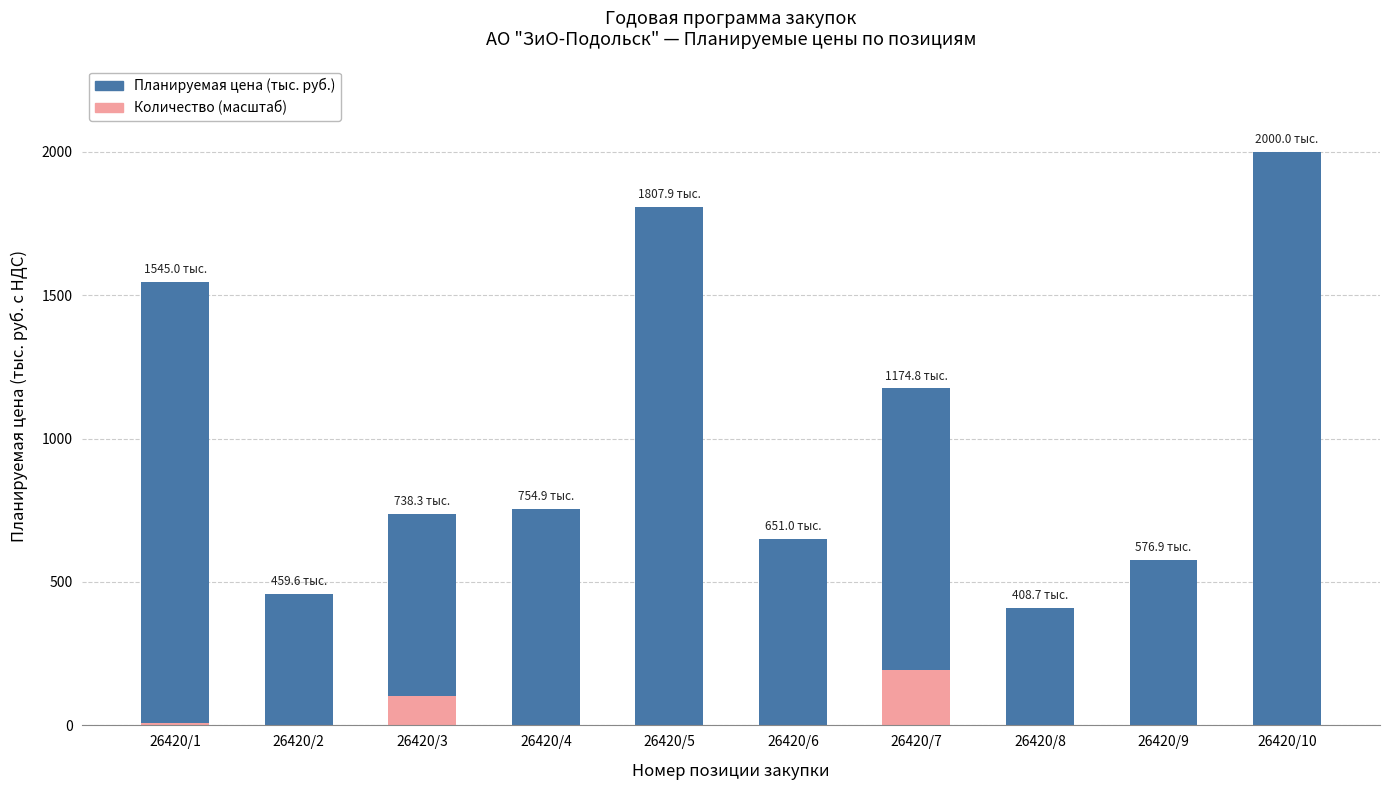

How many data points does each series have?

10